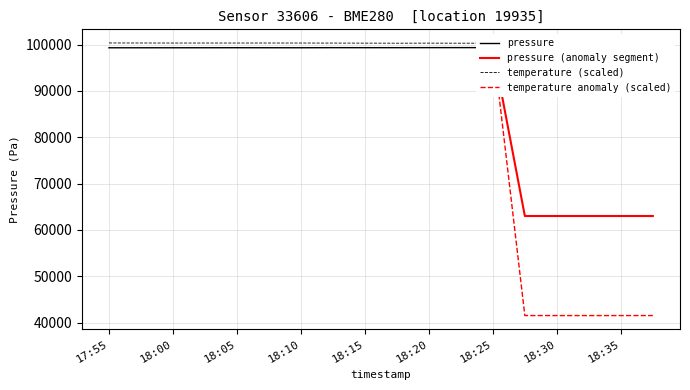

What is the approximate value of pressure at 18:37?

63001.8